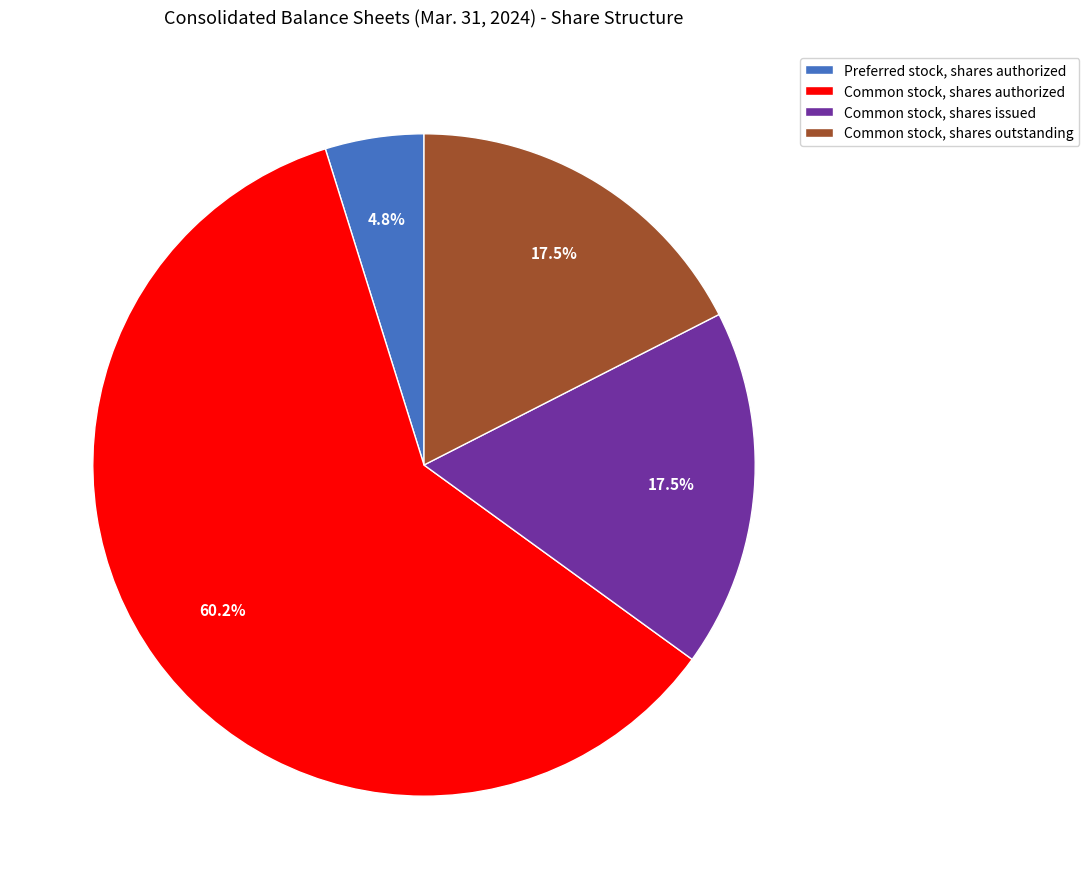

Which slice is the smallest?

Preferred stock, shares authorized